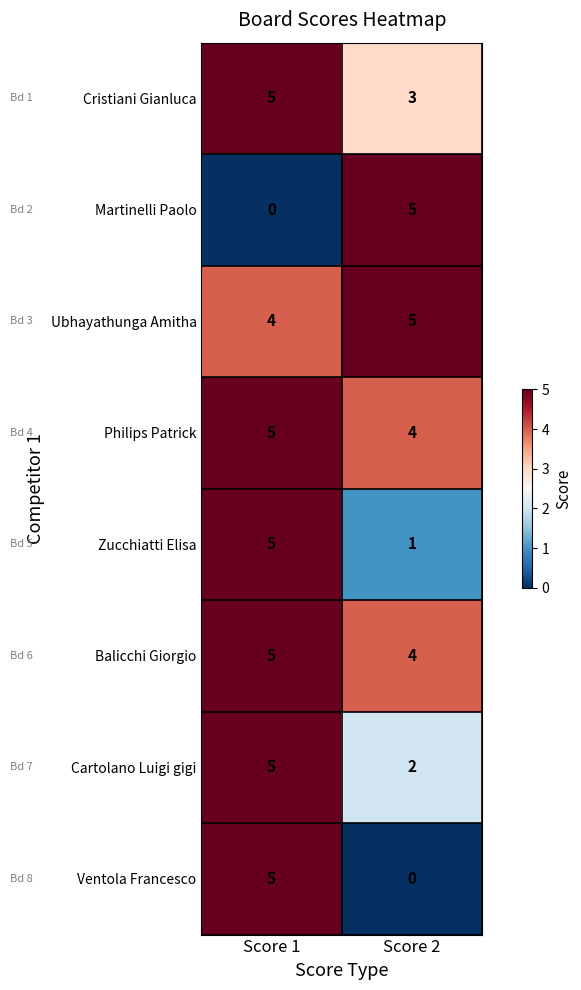

True or false: Martinelli Paolo has a value of 0 at Score 1.

True